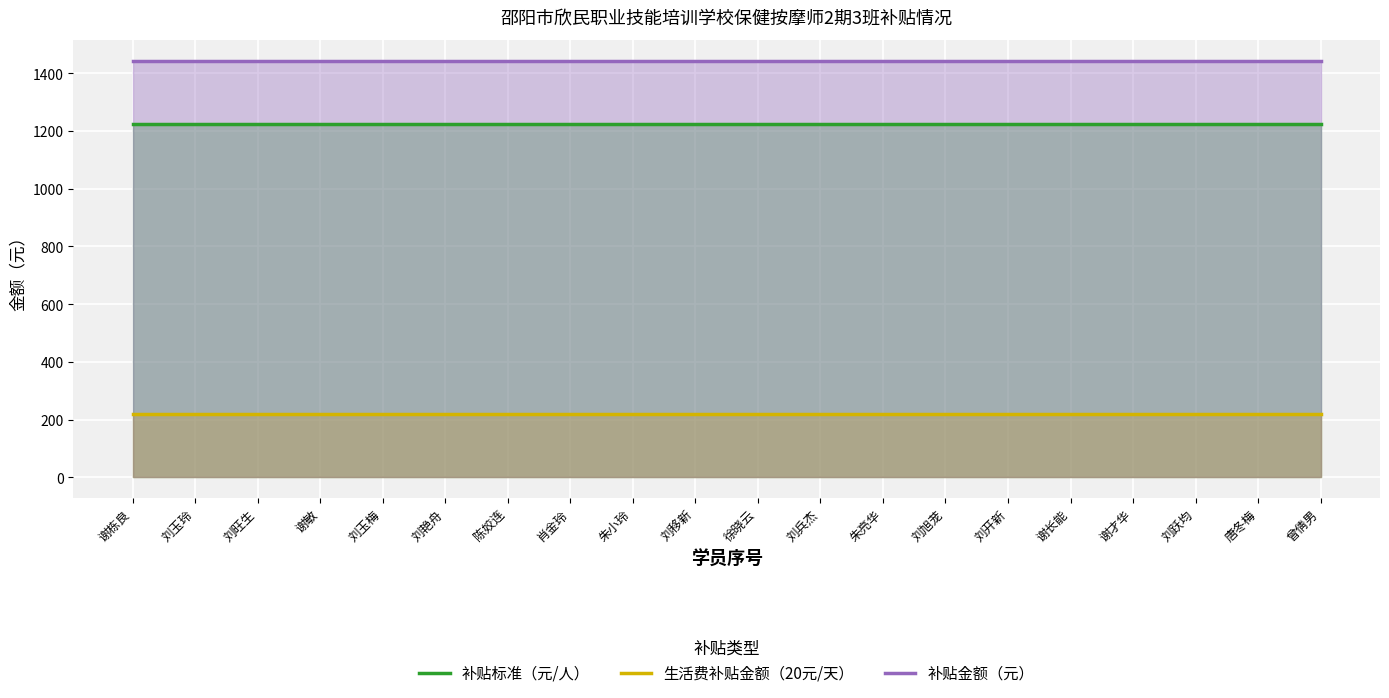

True or false: 生活费补贴金额（20元/天） and 补贴金额（元） intersect in this chart.

False